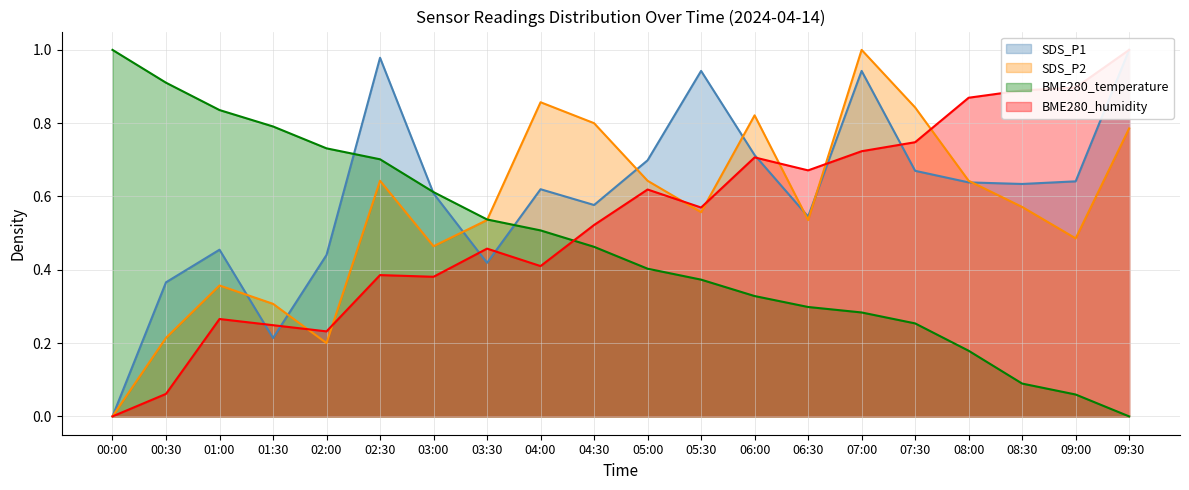

Which category has the lowest value across all series?

00:00